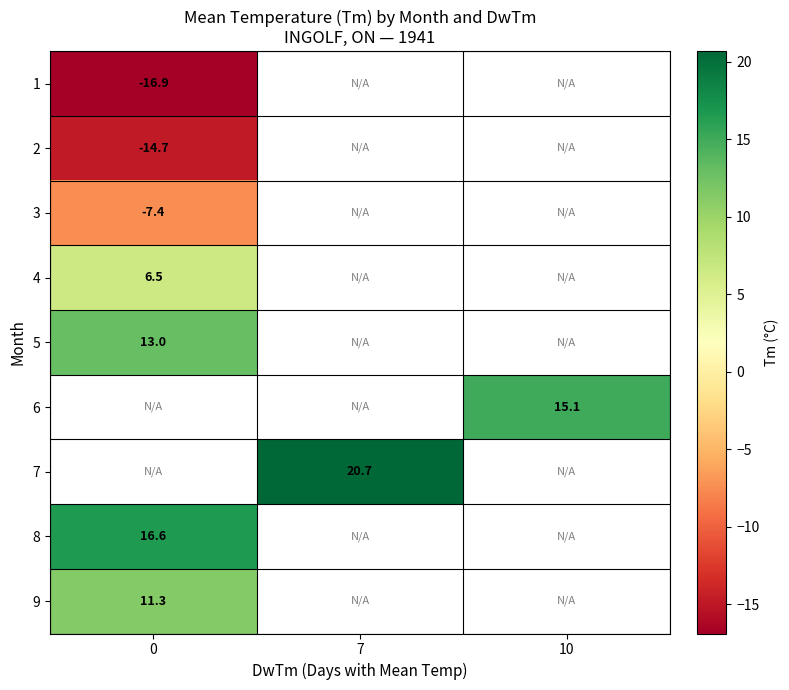

The 4 series shows 1.6 at 0. True or false?

False